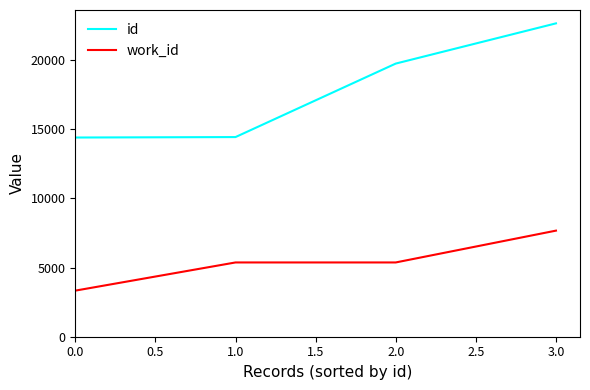

True or false: id and work_id intersect in this chart.

False